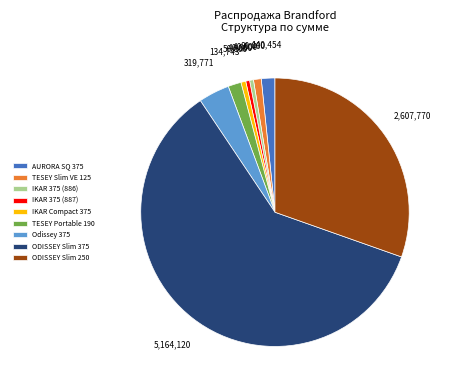

True or false: TESEY Slim VE 125 accounts for 1% of the total.

True